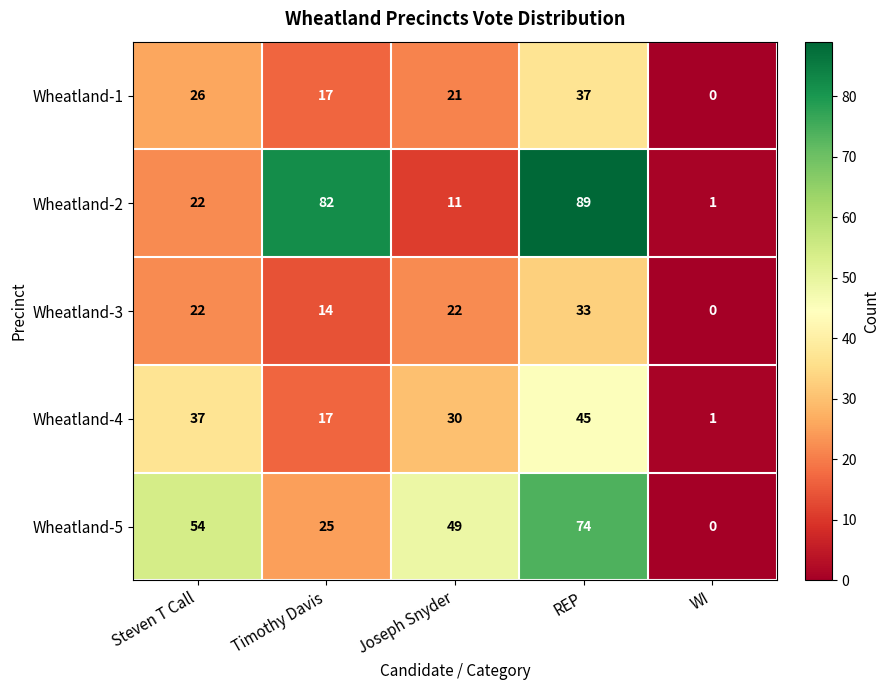

The value of Wheatland-2 at Steven T Call is 22. True or false?

True